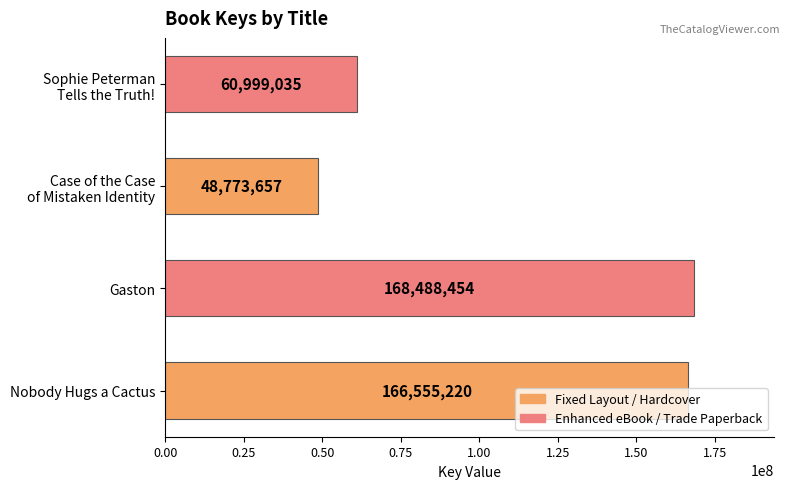

What is the sum of all values?

444816366